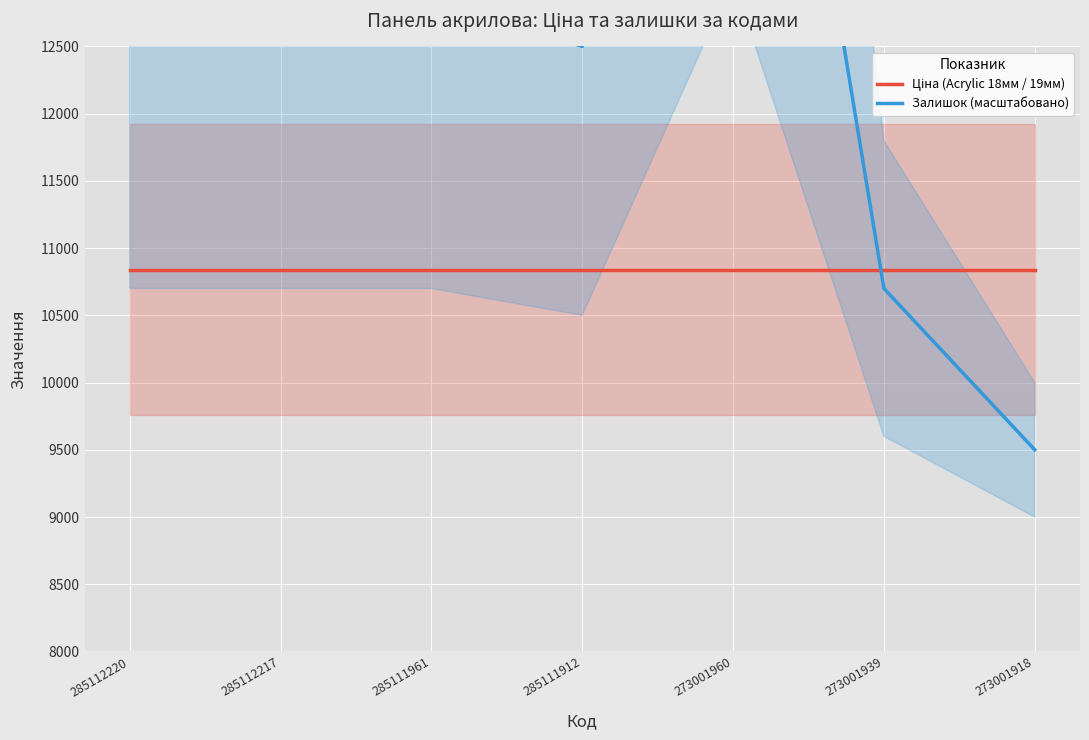

What is the total value across all series at 273001918?

20340.1